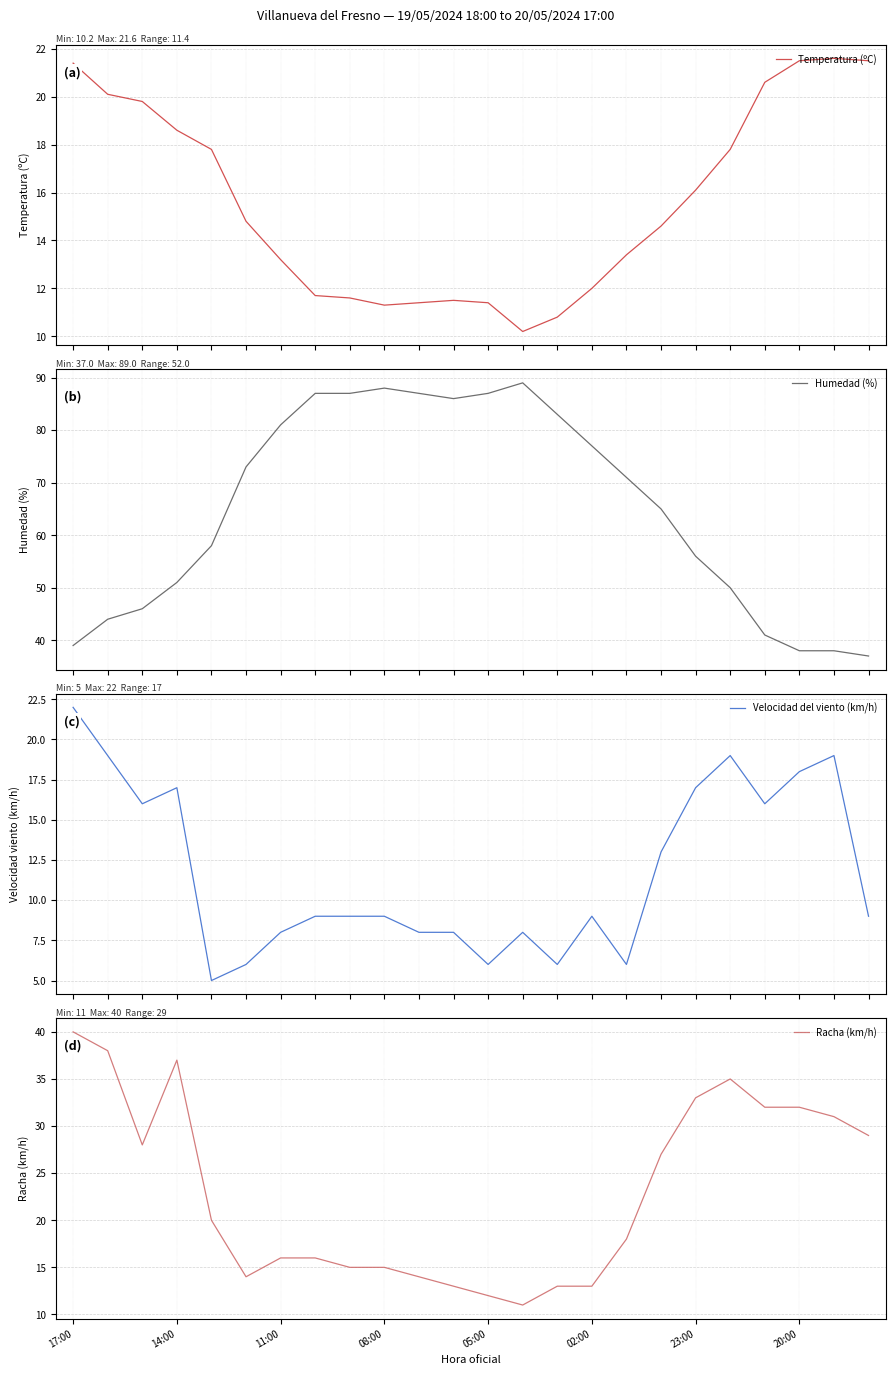

Which series has the widest spread of values?

Humedad (%)